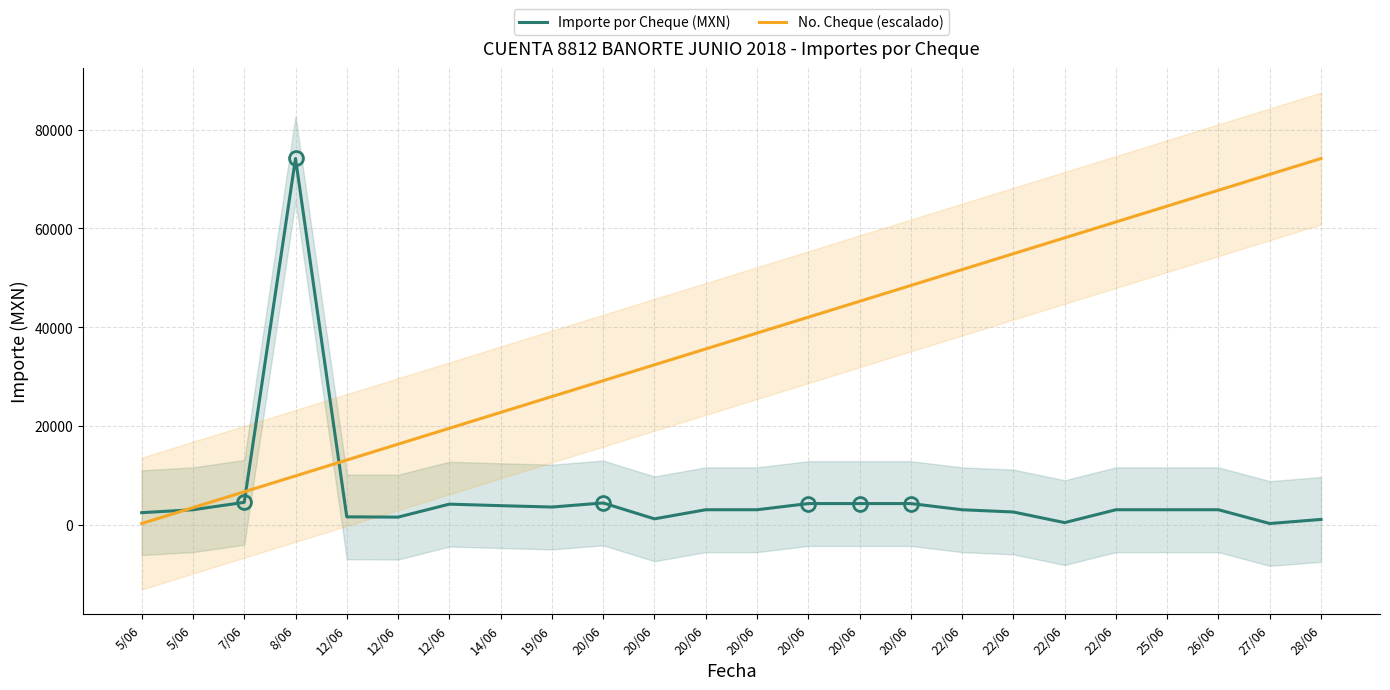

The No. Cheque (escalado) series shows 38790.5 at 20/06. True or false?

True